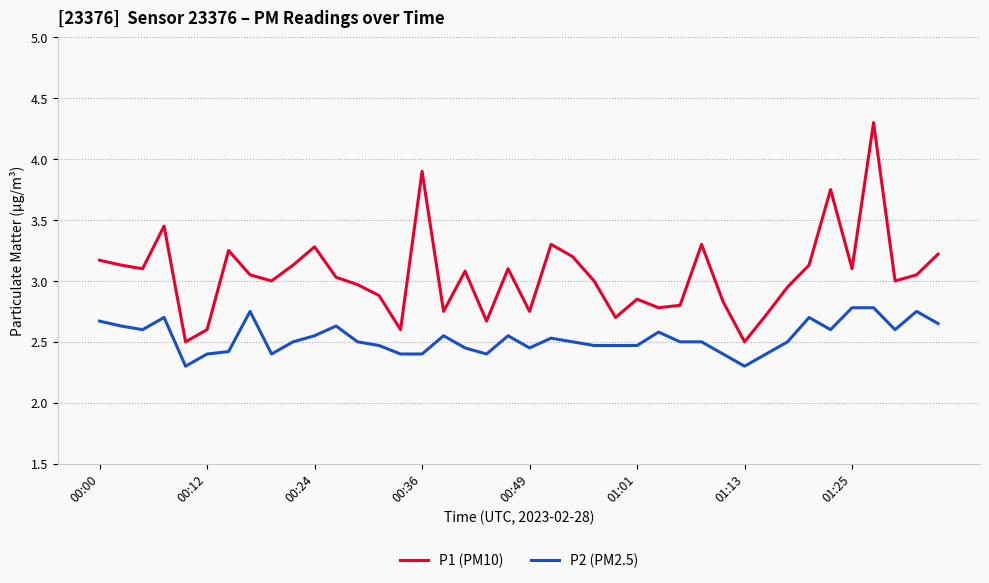

Which series has the largest total across all categories?

P1 (PM10)